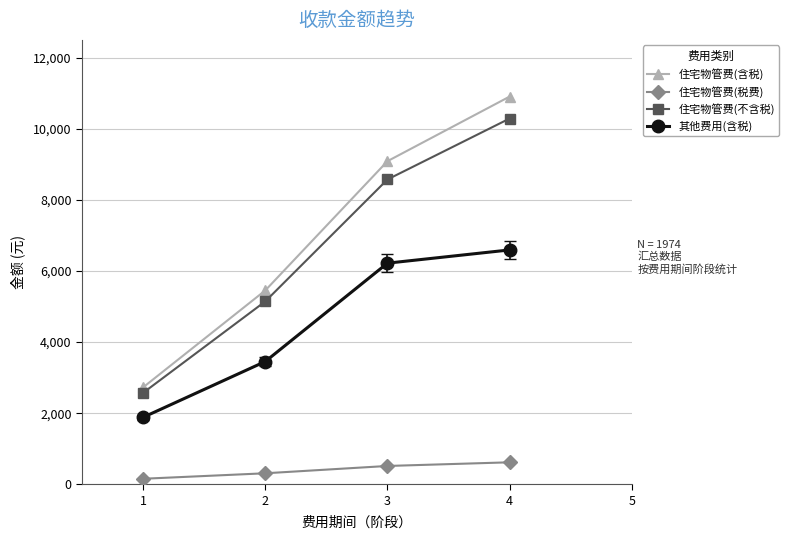

How many lines are shown in the chart?

4